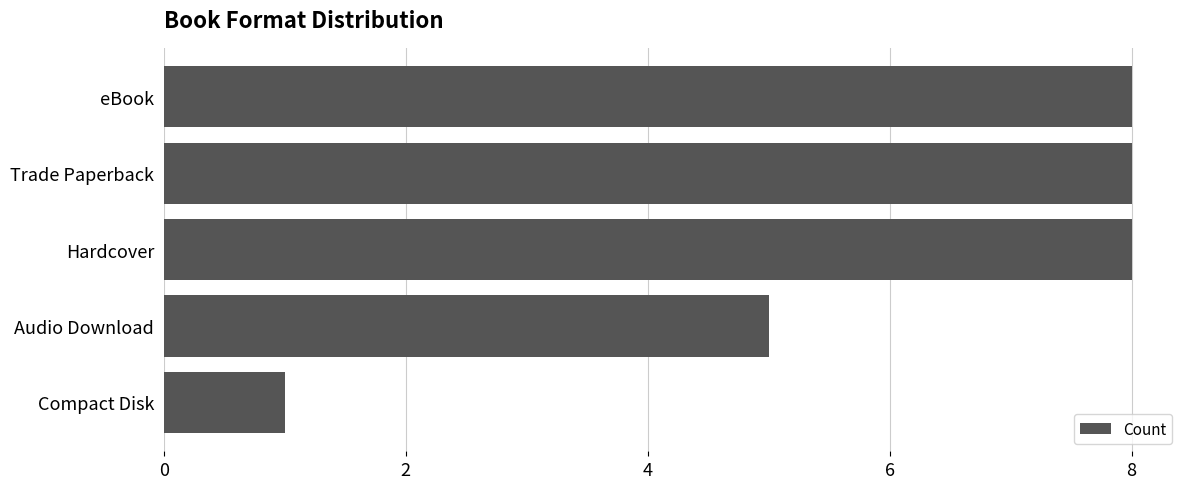

Which has a higher value, Trade Paperback or Compact Disk?

Trade Paperback